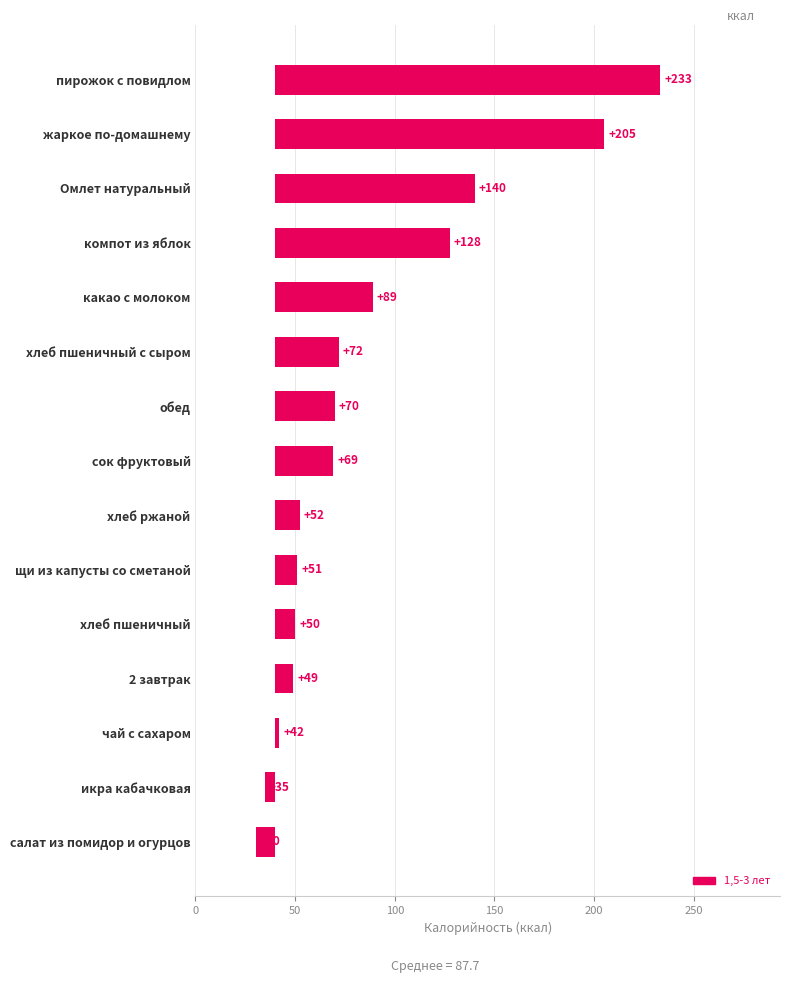

How many bars are there in total?

15